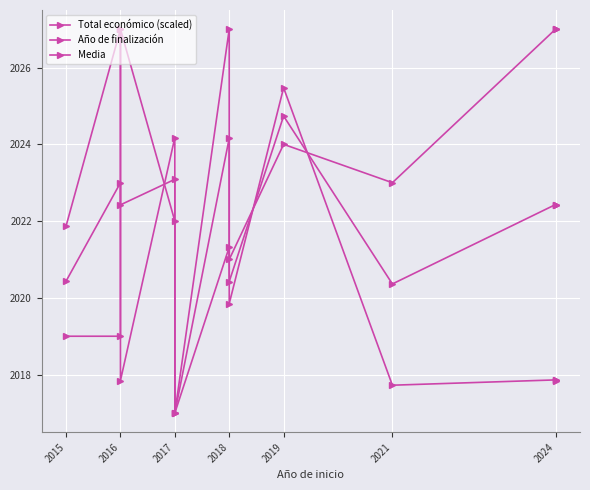

Is it true that Total económico (scaled) equals 2017.8 at 2024?

True